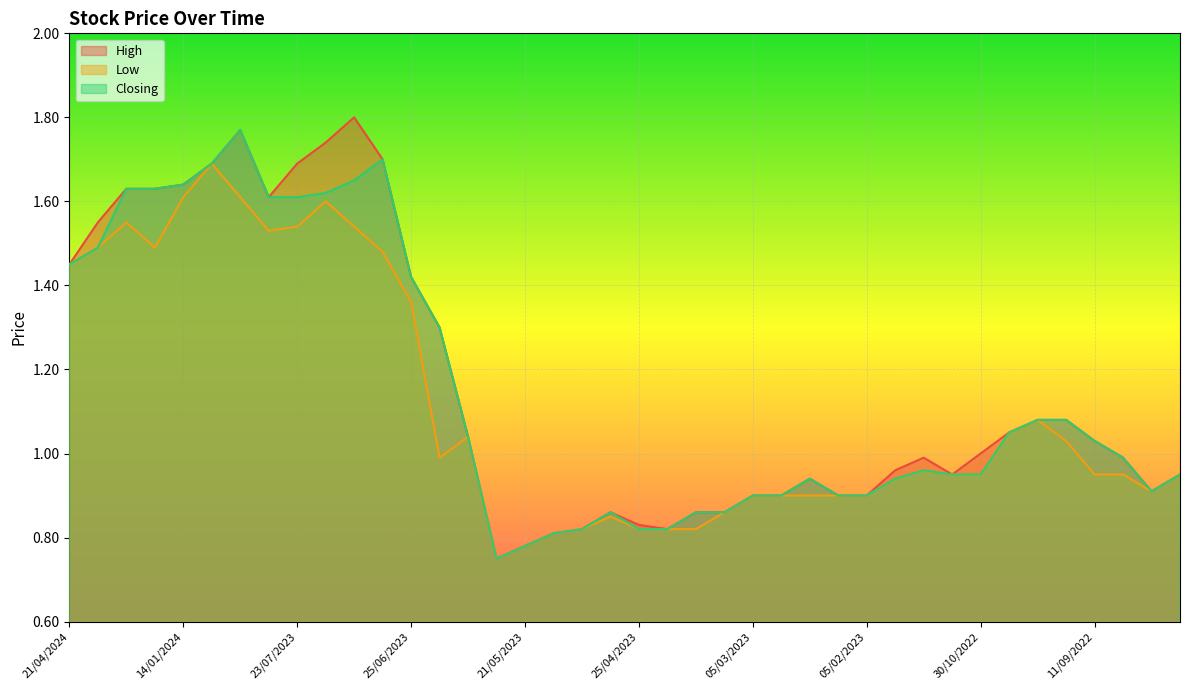

True or false: Closing and High cross at least once.

False